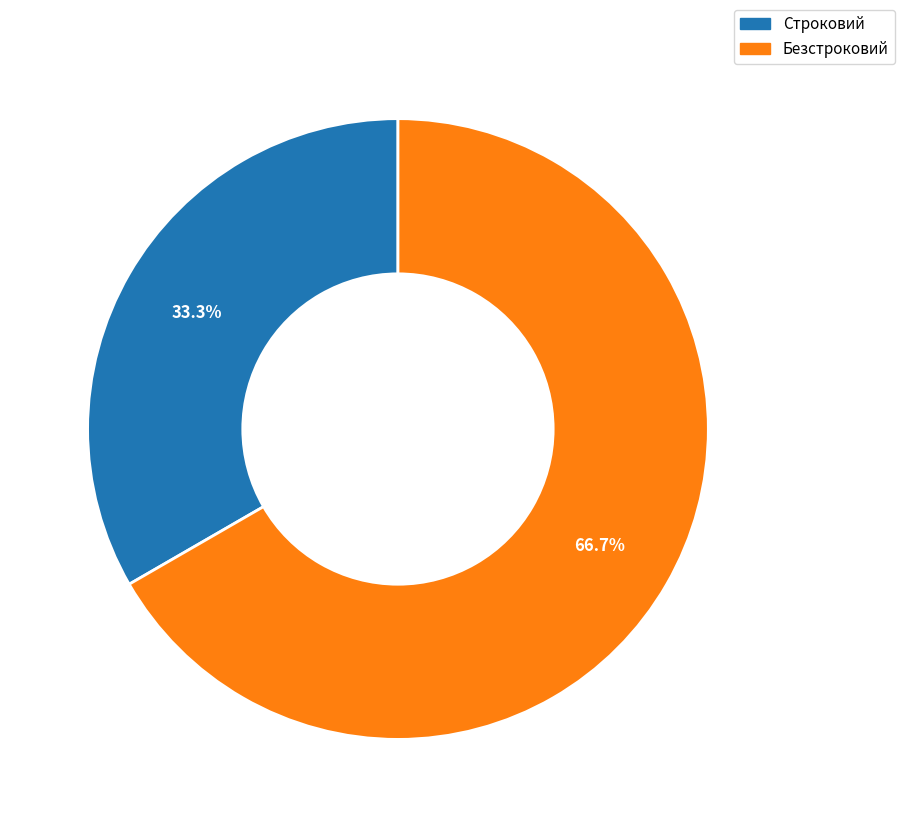

True or false: Строковий accounts for 19% of the total.

False